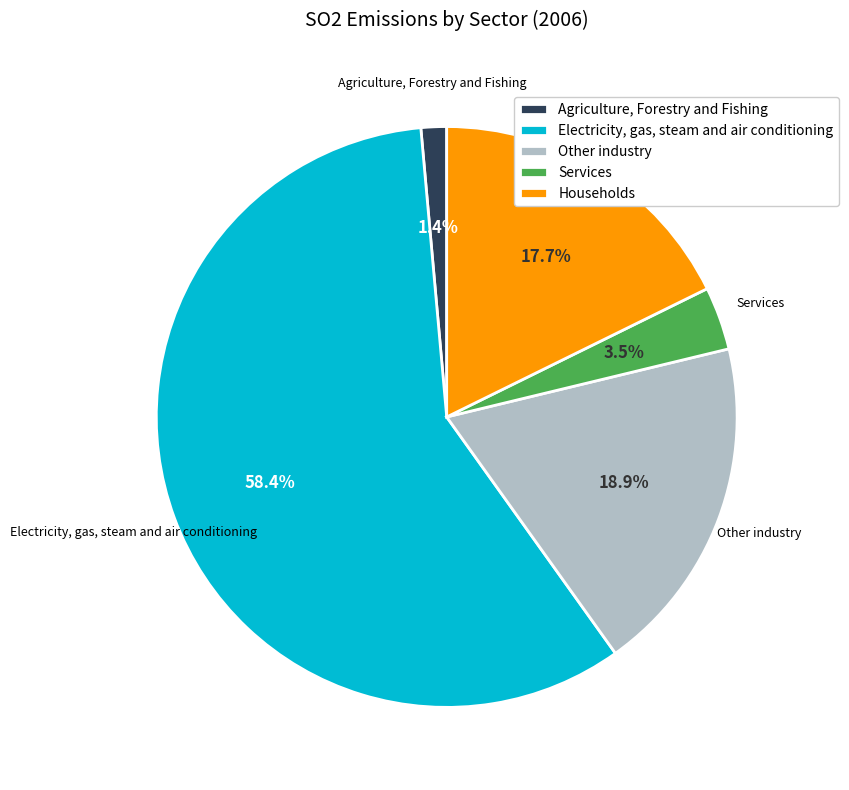

Does Agriculture, Forestry and Fishing account for over 50% of the chart?

No